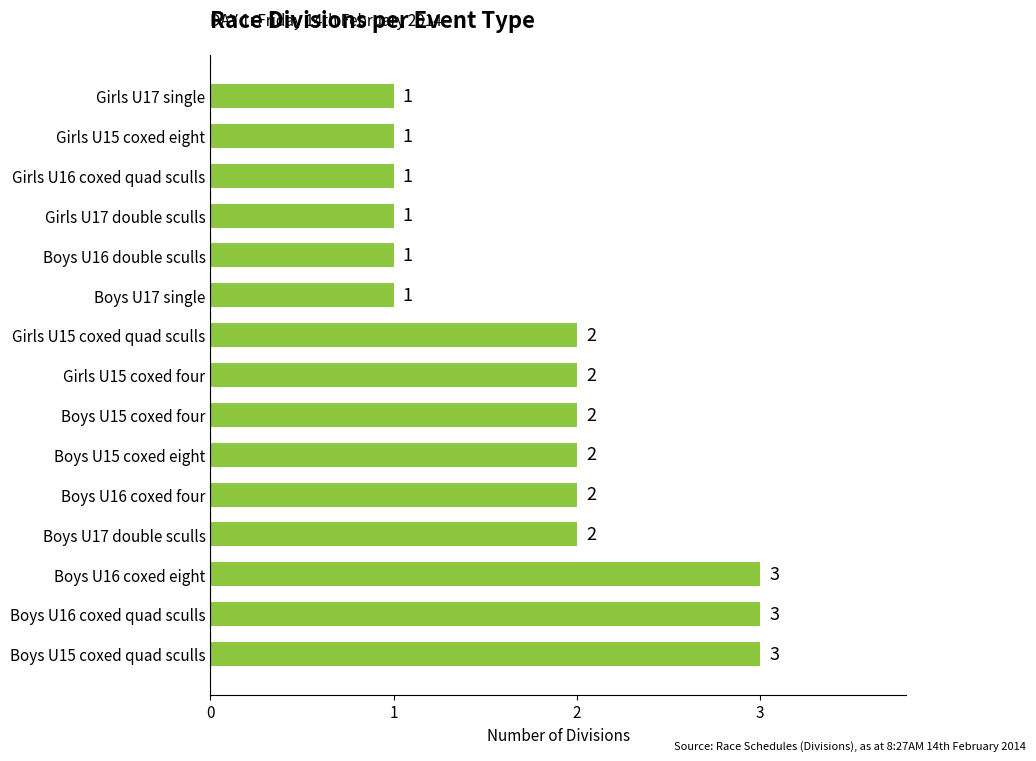

What is the sum of all values?

27